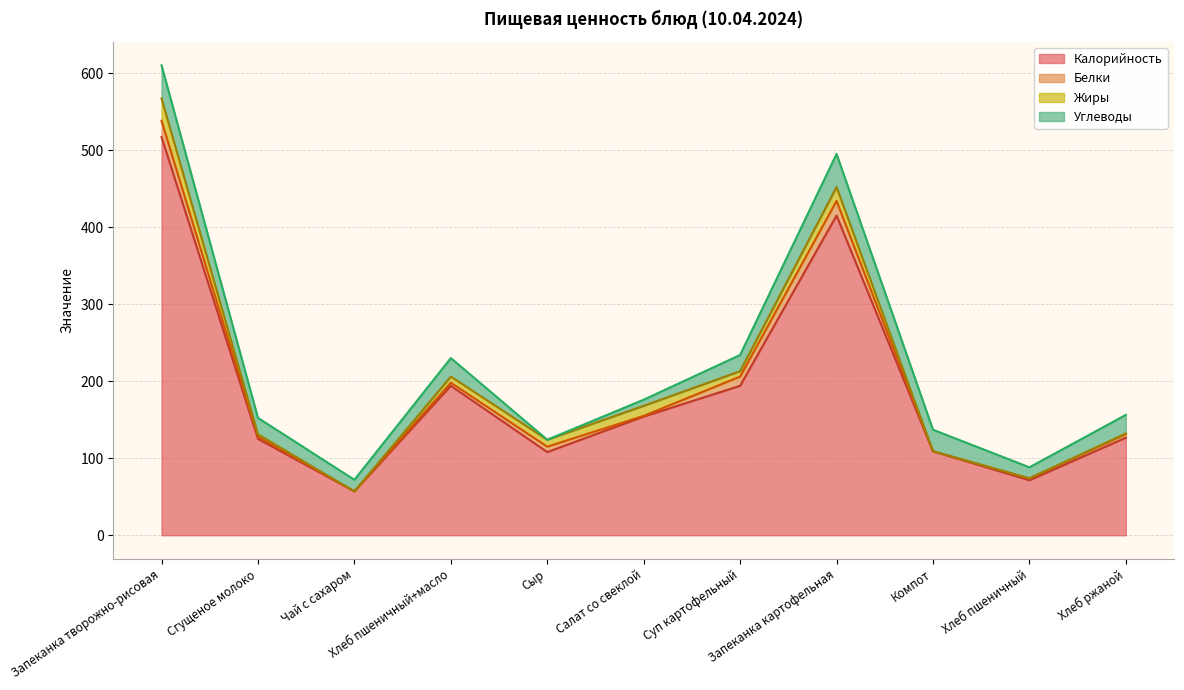

Which has a higher value, Запеканка творожно-рисовая or Чай с сахаром?

Запеканка творожно-рисовая